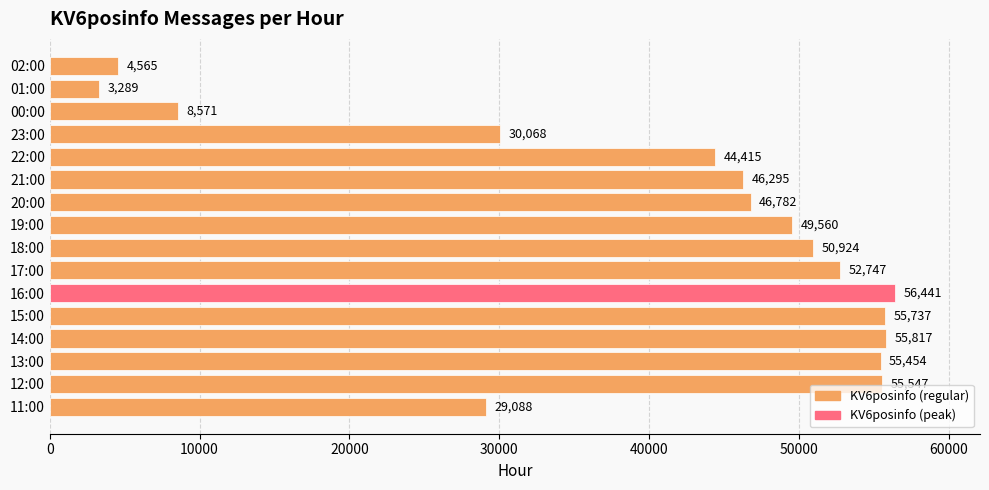

How many series are shown in this chart?

1